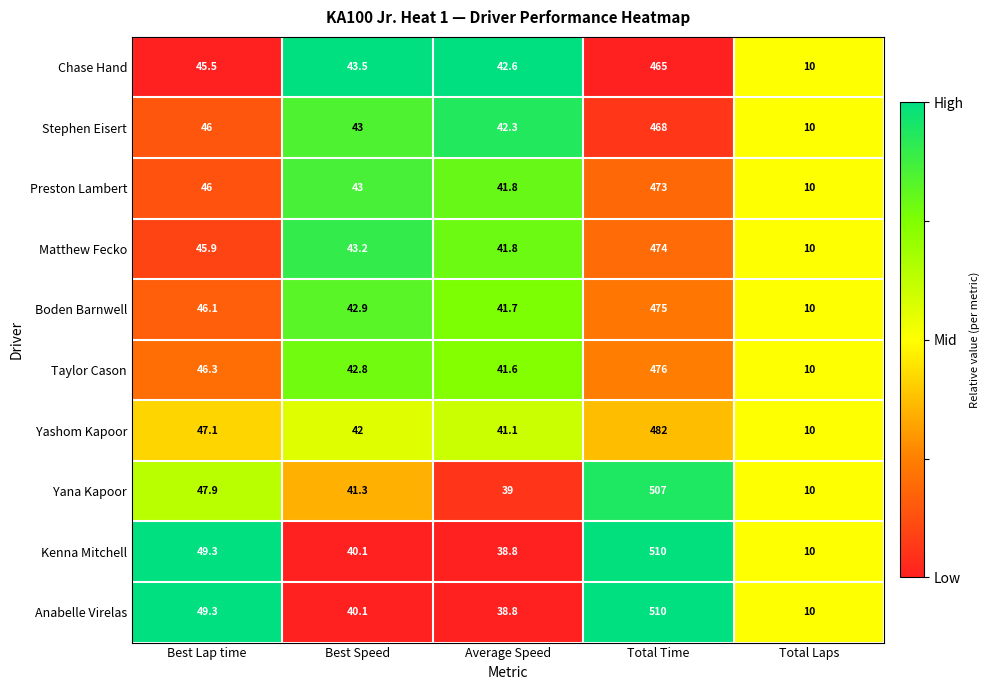

What is the total value across all series at Total Laps?

100.0